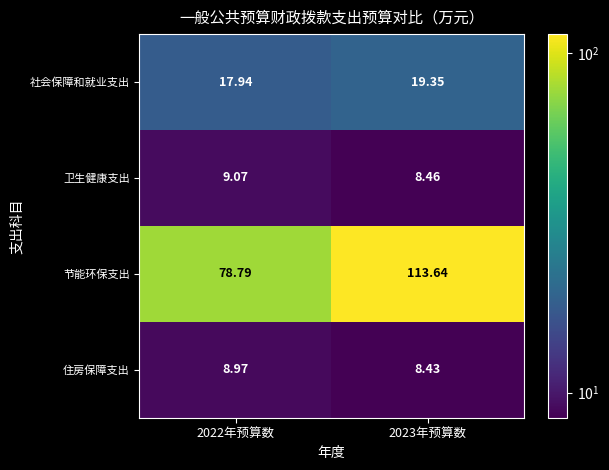

Rank the series at 2022年预算数 from highest to lowest value.

节能环保支出, 社会保障和就业支出, 卫生健康支出, 住房保障支出